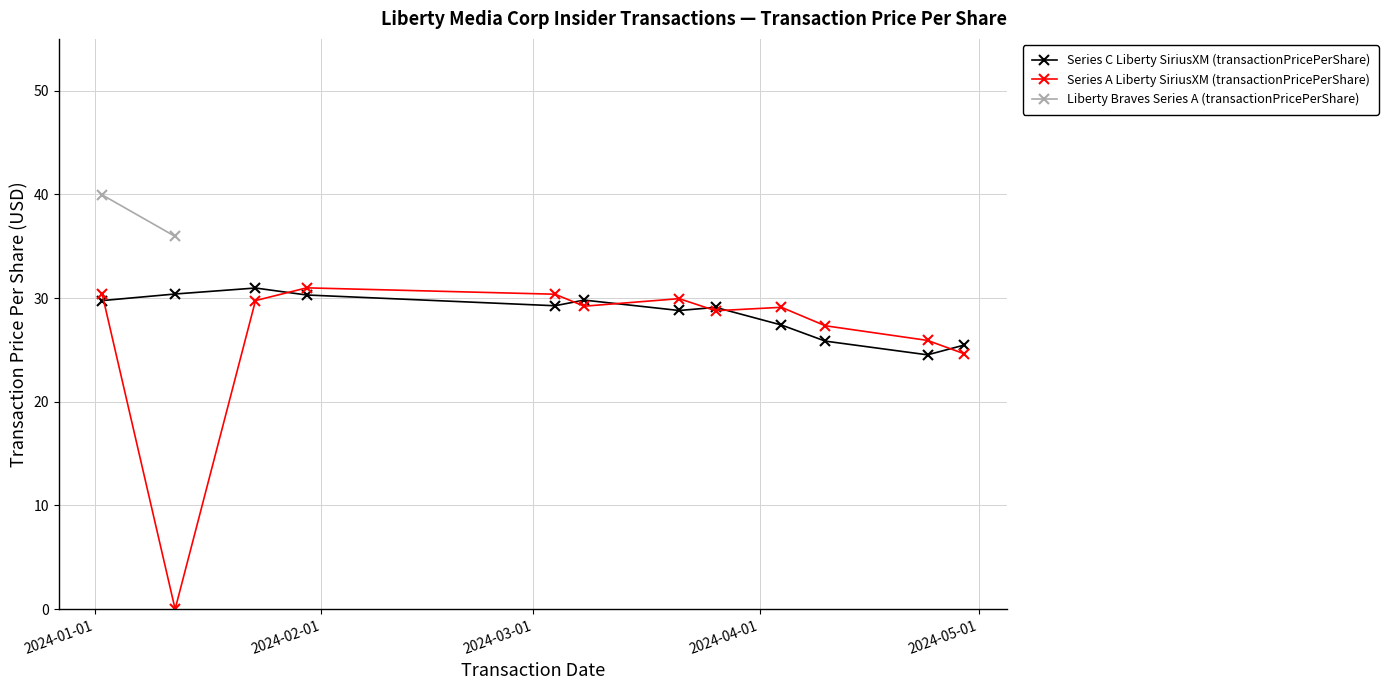

Which series changed the most between 2024-04-10 and 2024-03-26?

Series C Liberty SiriusXM (transactionPricePerShare)